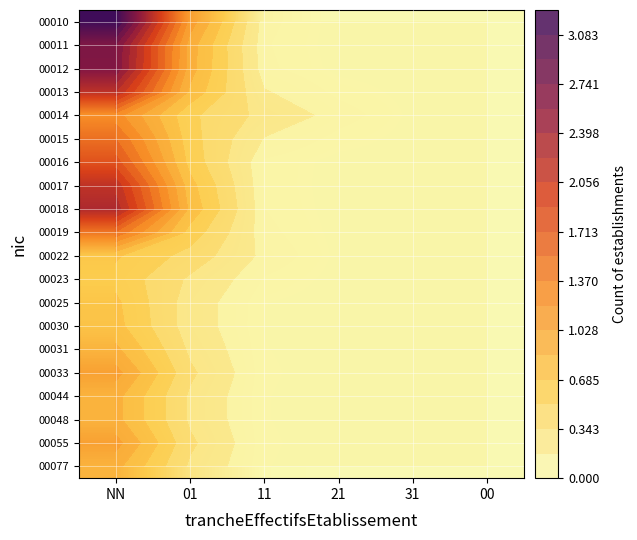

At which label is 00012 closest to 1?

01